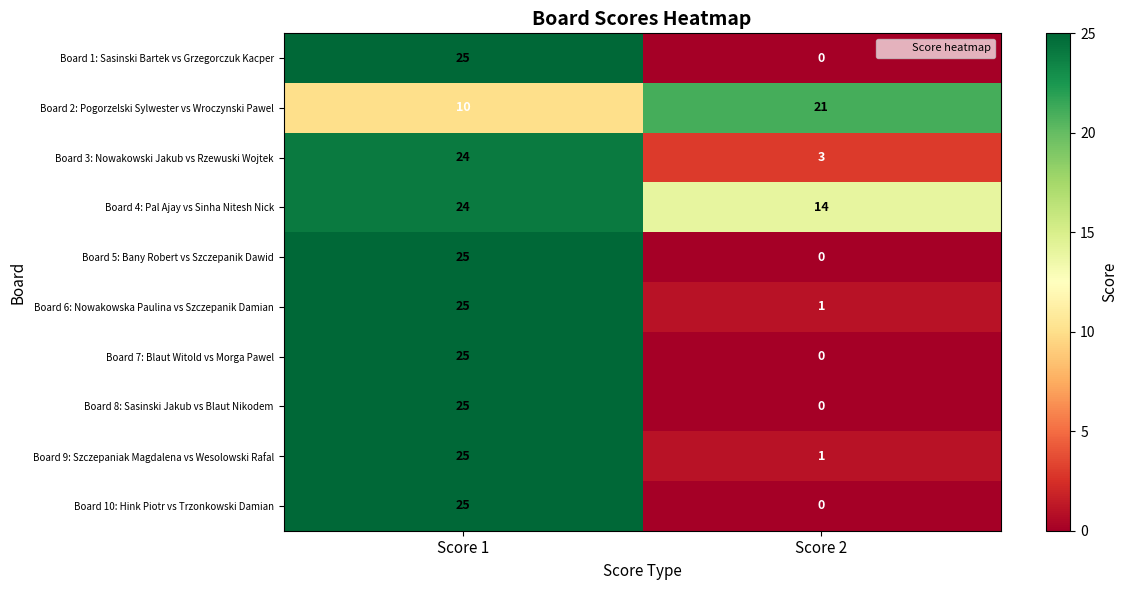

The value of Board 7: Blaut Witold vs Morga Pawel at Score 2 is -9. True or false?

False